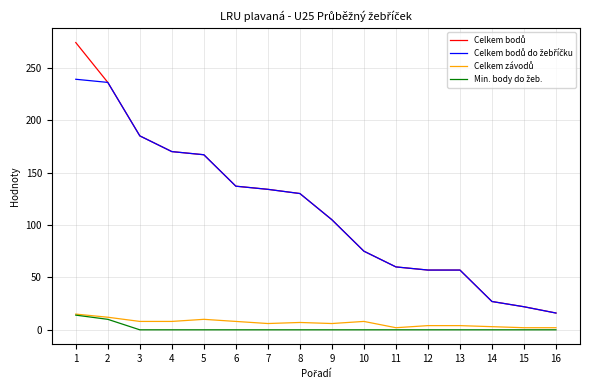

The value of Celkem závodů at 3 is 8. True or false?

True